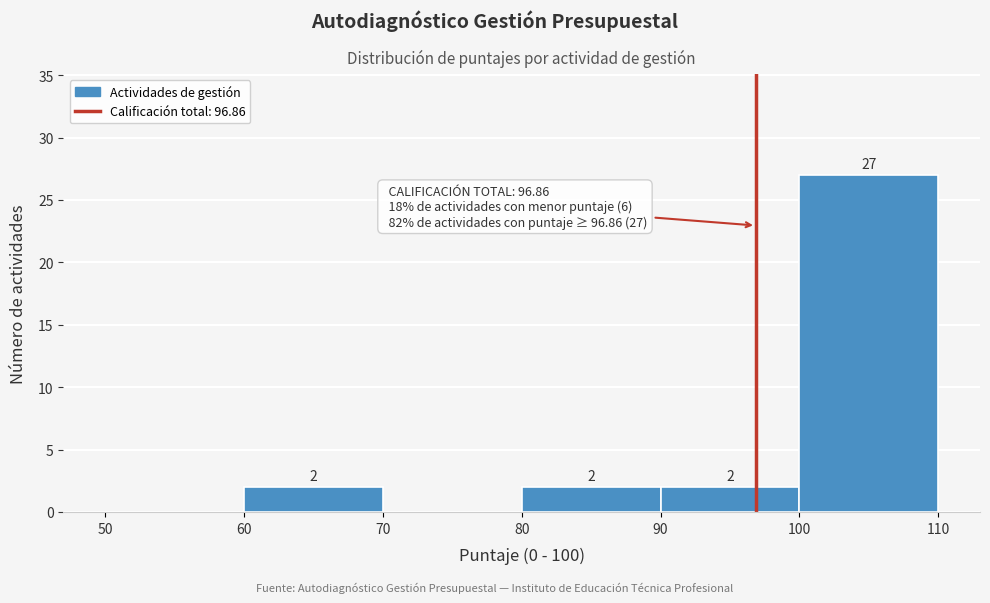

Which range on the x-axis has the tallest bar?

100 to 110